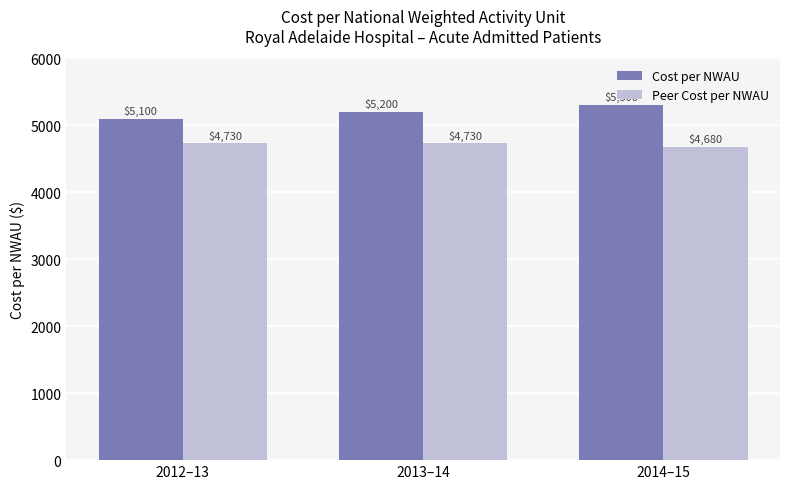

How many values in the Cost per NWAU series are below 5200?

1